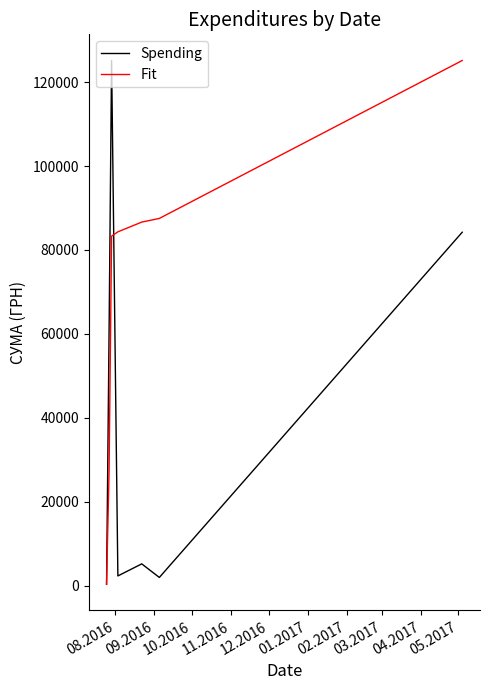

Does the chart have visible grid lines?

No